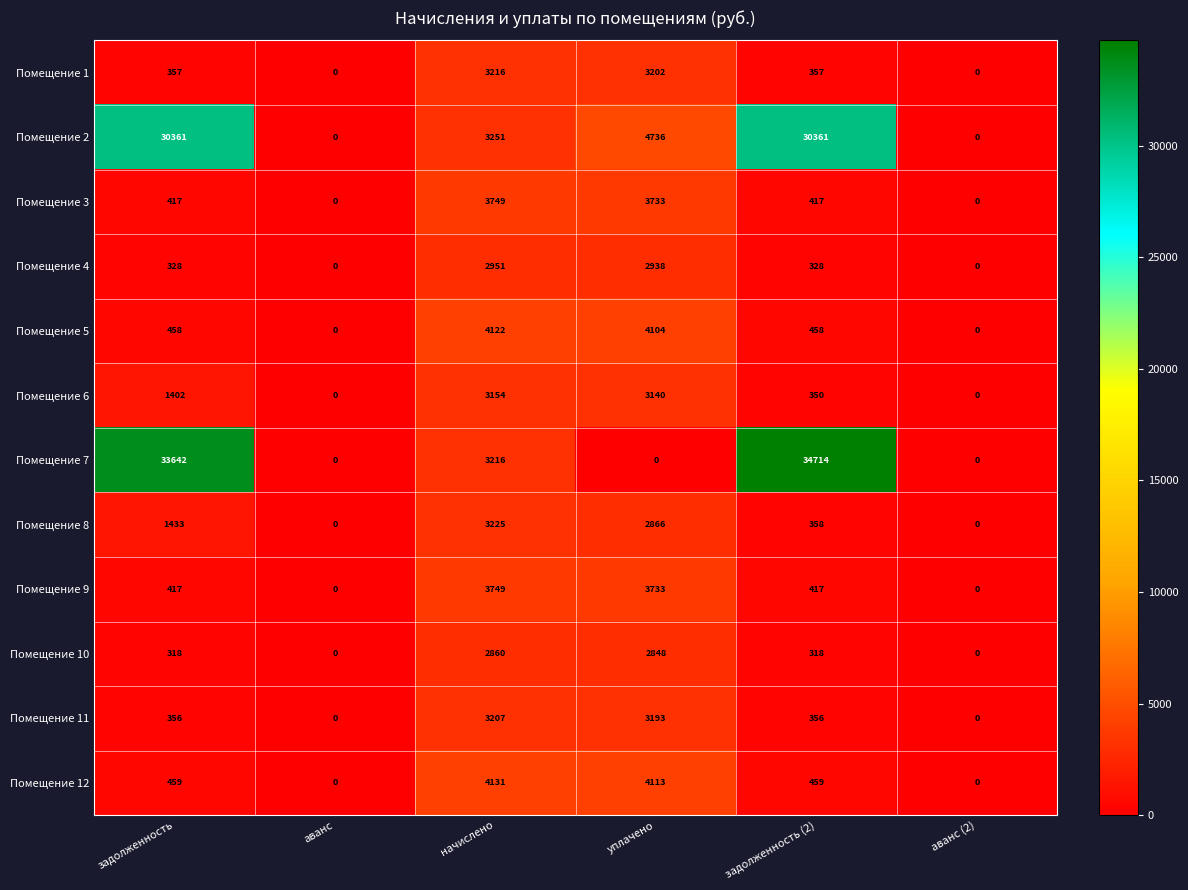

Which category has the highest value in the Помещение 1 series?

начислено